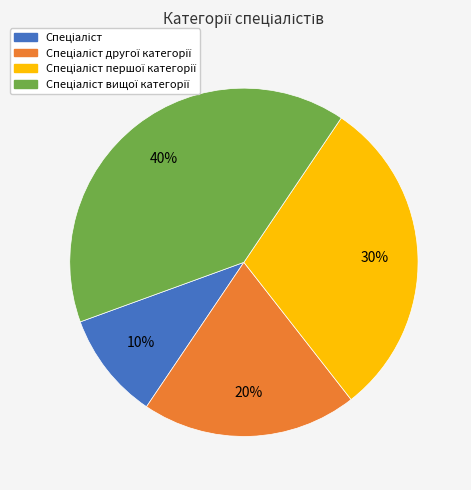

Count the number of slices in the pie.

4